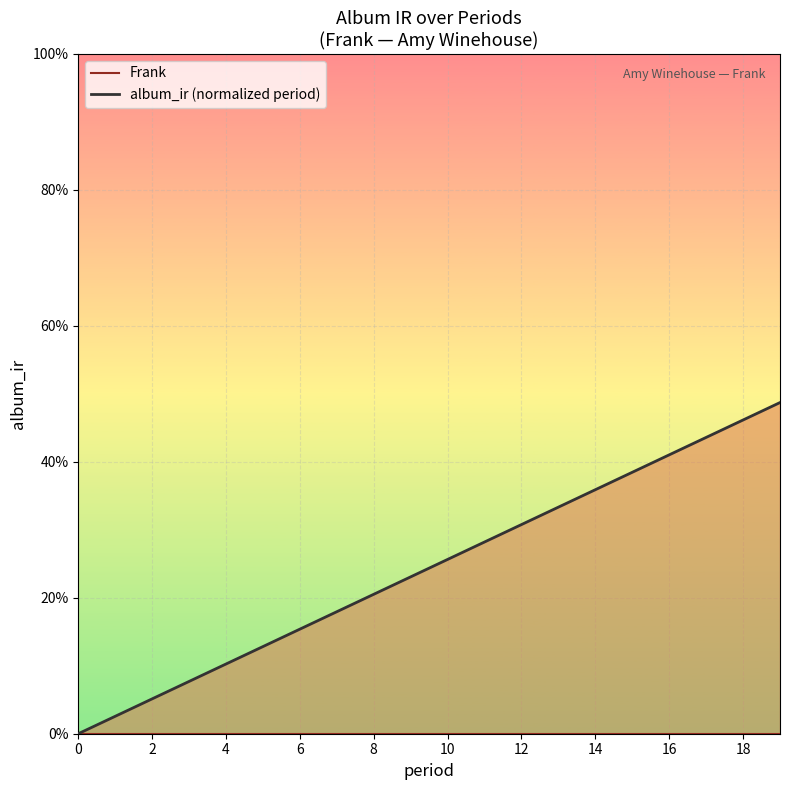

Which series has the largest total across all categories?

album_ir (normalized period)